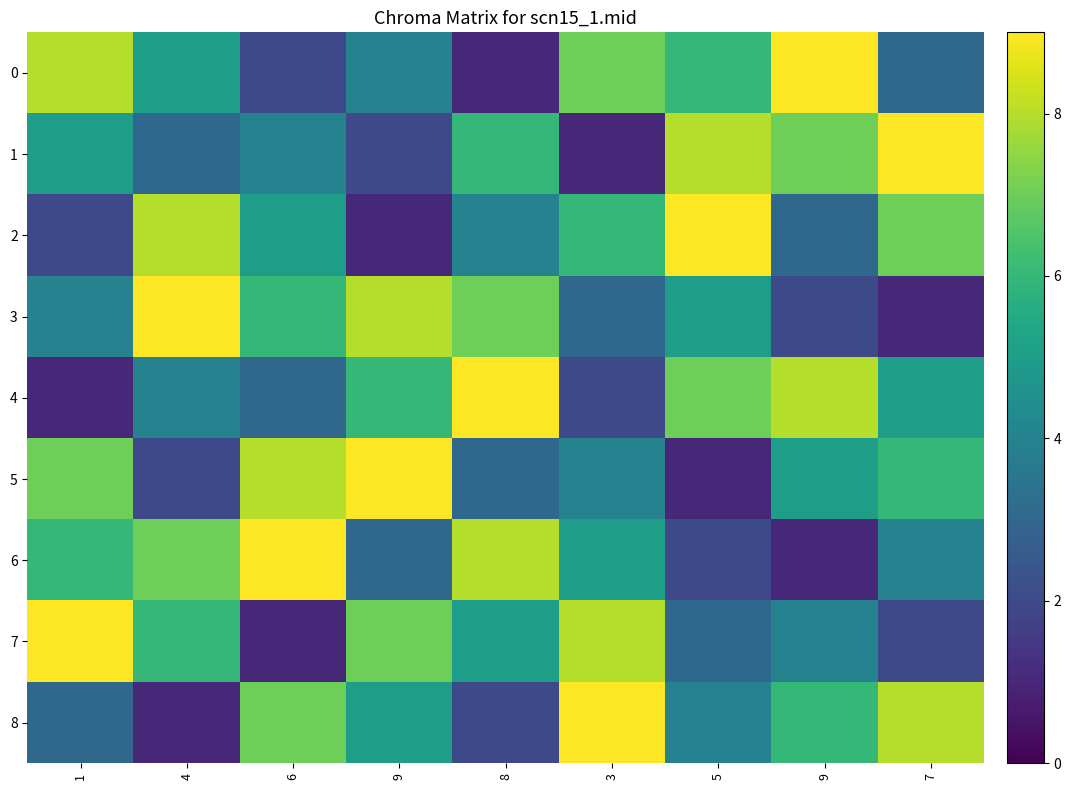

Reading left to right, extract all data points from this chart.

0: 1=8	4=5	6=2	9=4	8=1	3=7	5=6	9=9	7=3
1: 1=5	4=3	6=4	9=2	8=6	3=1	5=8	9=7	7=9
2: 1=2	4=8	6=5	9=1	8=4	3=6	5=9	9=3	7=7
3: 1=4	4=9	6=6	9=8	8=7	3=3	5=5	9=2	7=1
4: 1=1	4=4	6=3	9=6	8=9	3=2	5=7	9=8	7=5
5: 1=7	4=2	6=8	9=9	8=3	3=4	5=1	9=5	7=6
6: 1=6	4=7	6=9	9=3	8=8	3=5	5=2	9=1	7=4
7: 1=9	4=6	6=1	9=7	8=5	3=8	5=3	9=4	7=2
8: 1=3	4=1	6=7	9=5	8=2	3=9	5=4	9=6	7=8